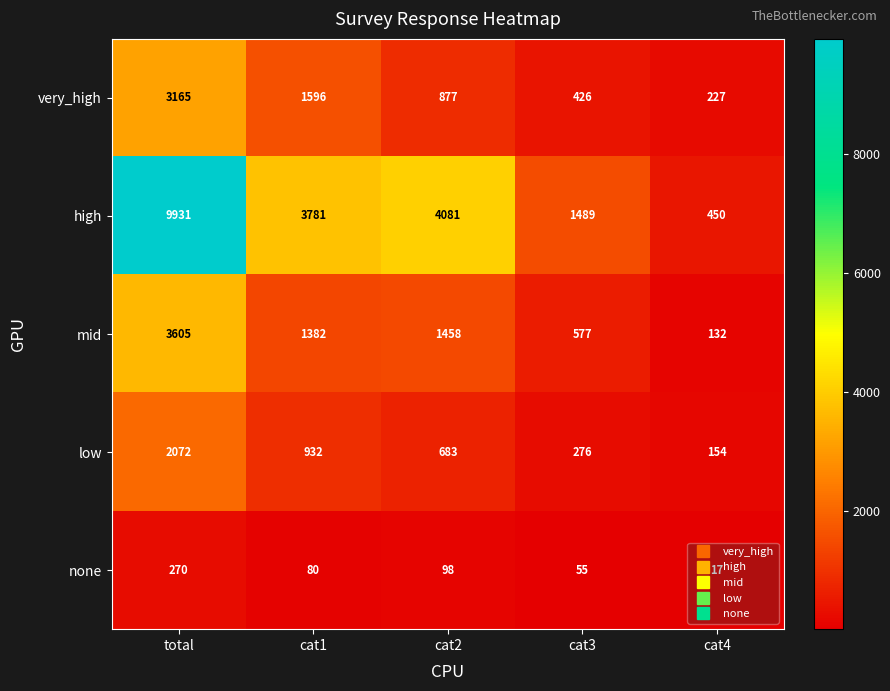

What is the difference between the highest and lowest values at cat4?

433